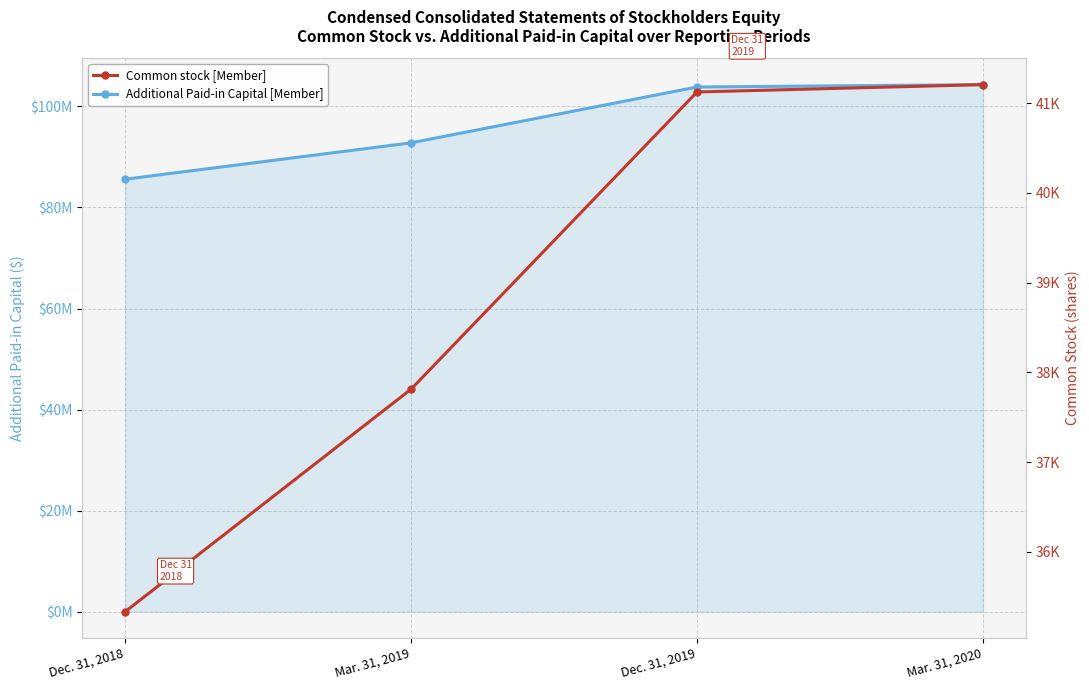

Between Mar. 31, 2019 and Mar. 31, 2020, which is larger?

Mar. 31, 2020